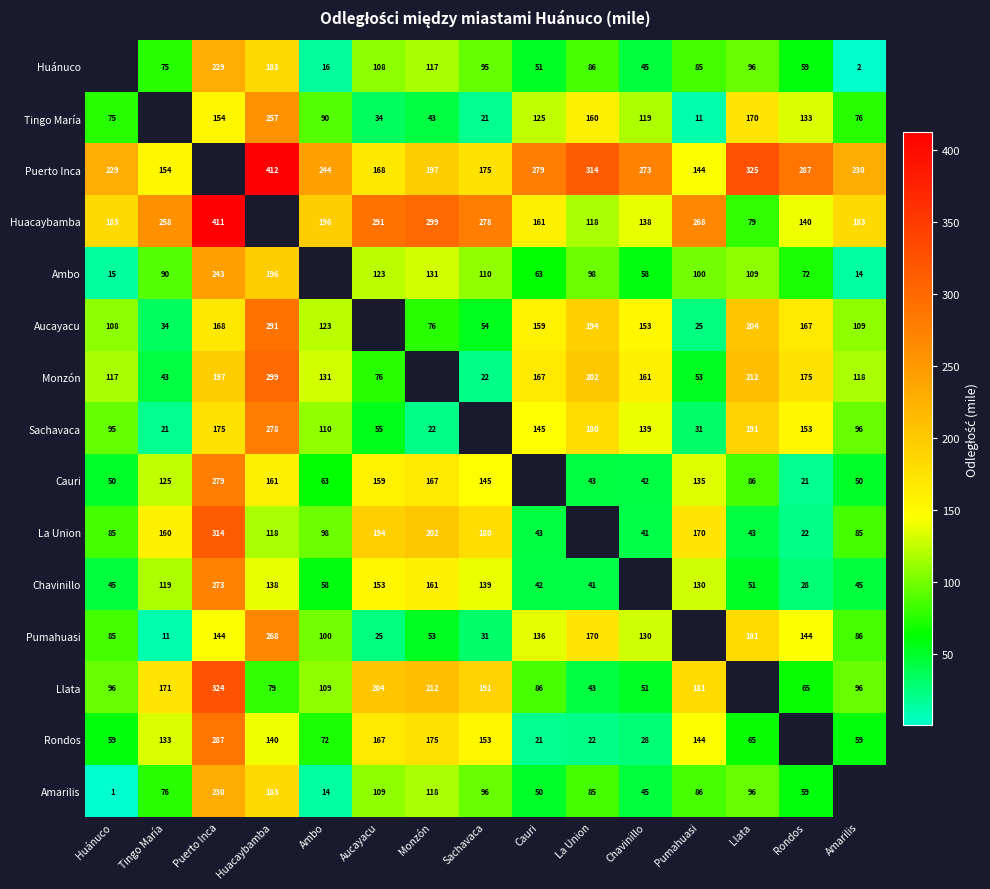

How many values in the Huacaybamba series are below 138?

2